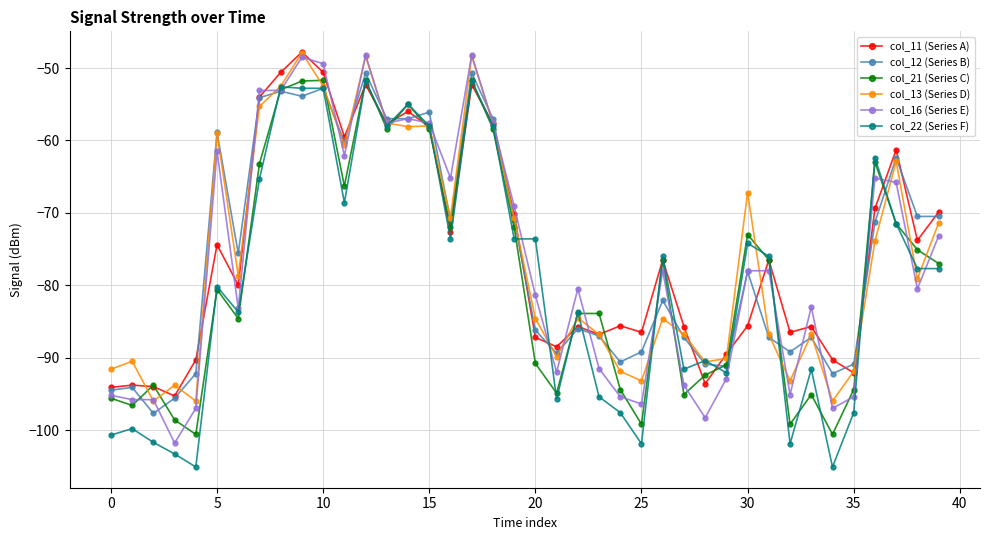

What is the value of the col_16 (Series E) point at the 7th from the left?

-83.2